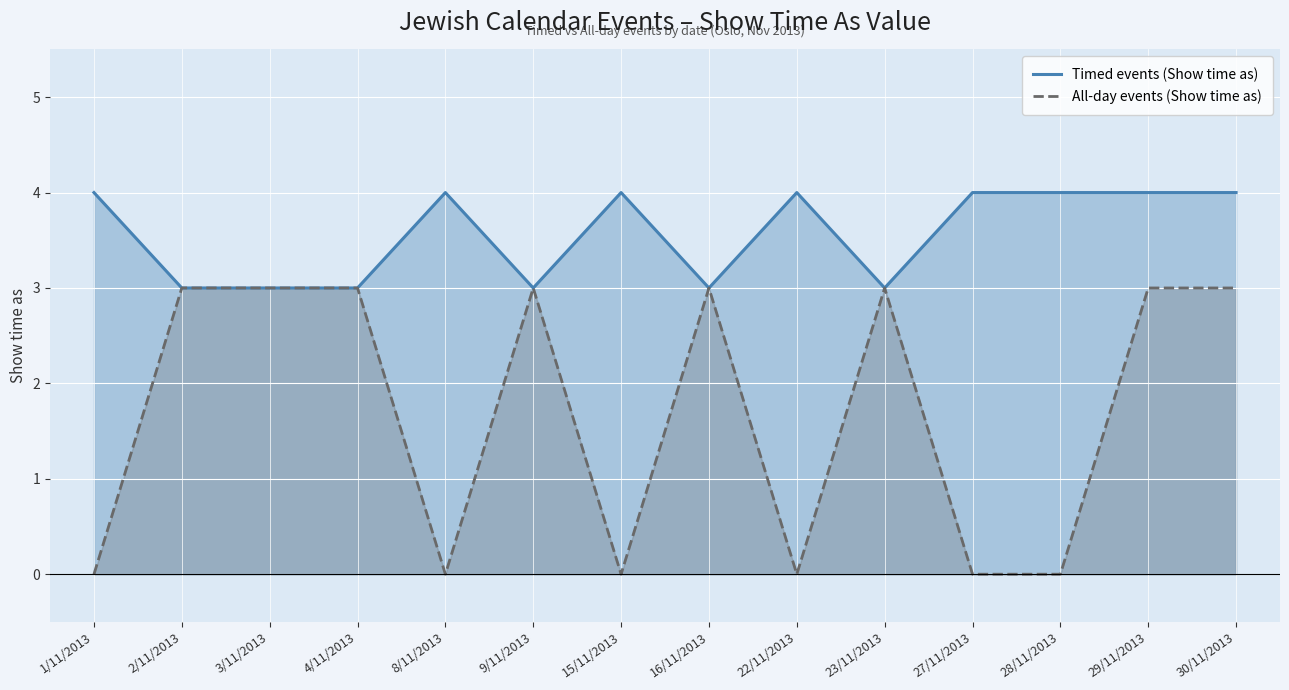

How many interior local valleys does the Timed events (Show time as) series have?

3